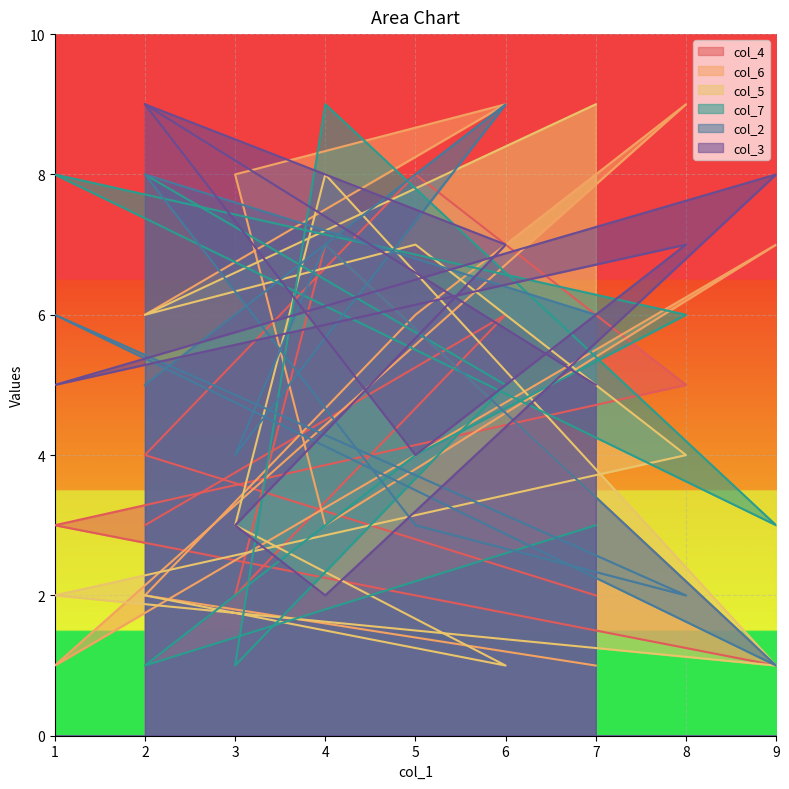

How many col_5 values are between 2 and 7?

6